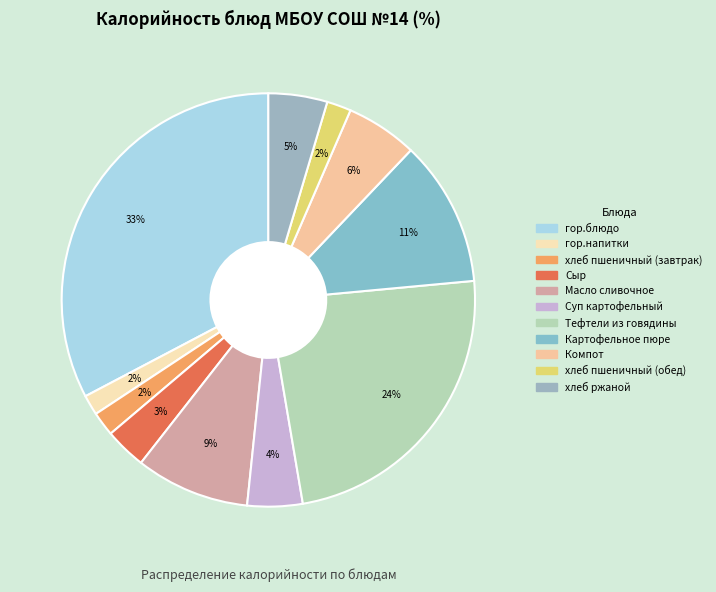

Approximately how many times larger is the value at Масло сливочное compared to хлеб пшеничный (обед)?

4.7